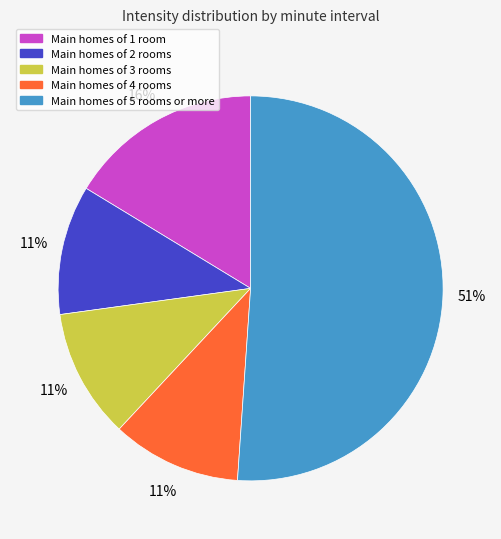

Is the sum of Main homes of 5 rooms or more and Main homes of 2 rooms greater than half?

Yes